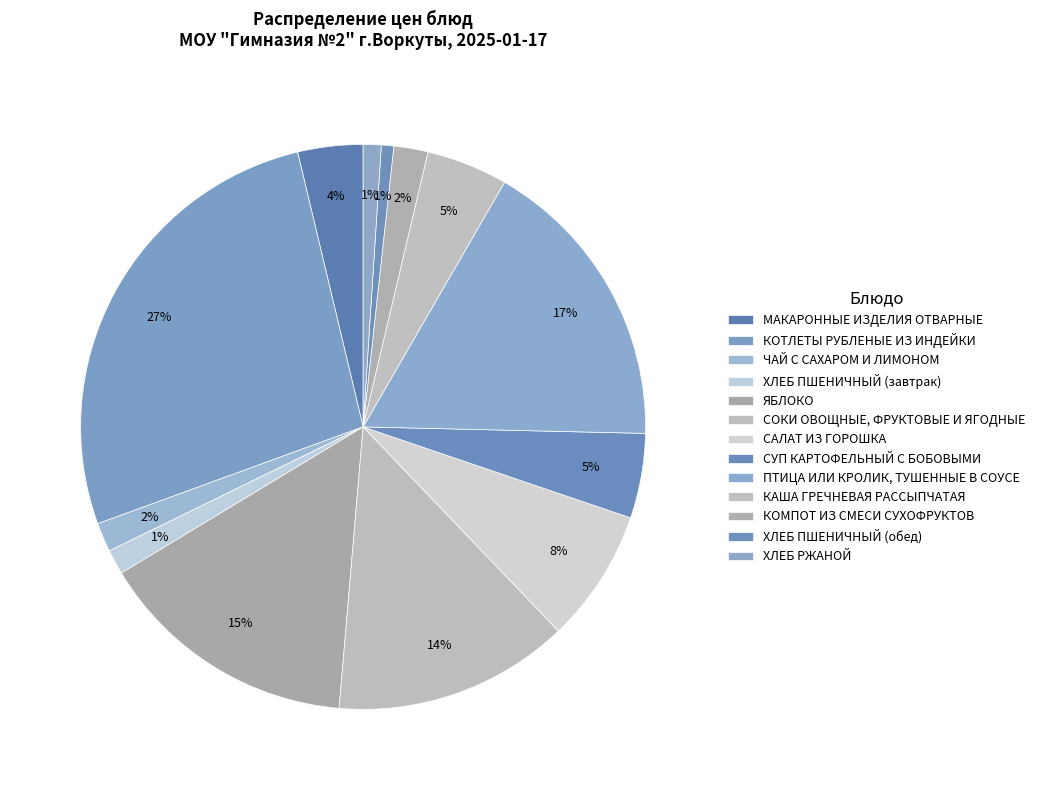

To the nearest percent, what is the difference between the СОКИ ОВОЩНЫЕ, ФРУКТОВЫЕ И ЯГОДНЫЕ and САЛАТ ИЗ ГОРОШКА slice percentages?

6%